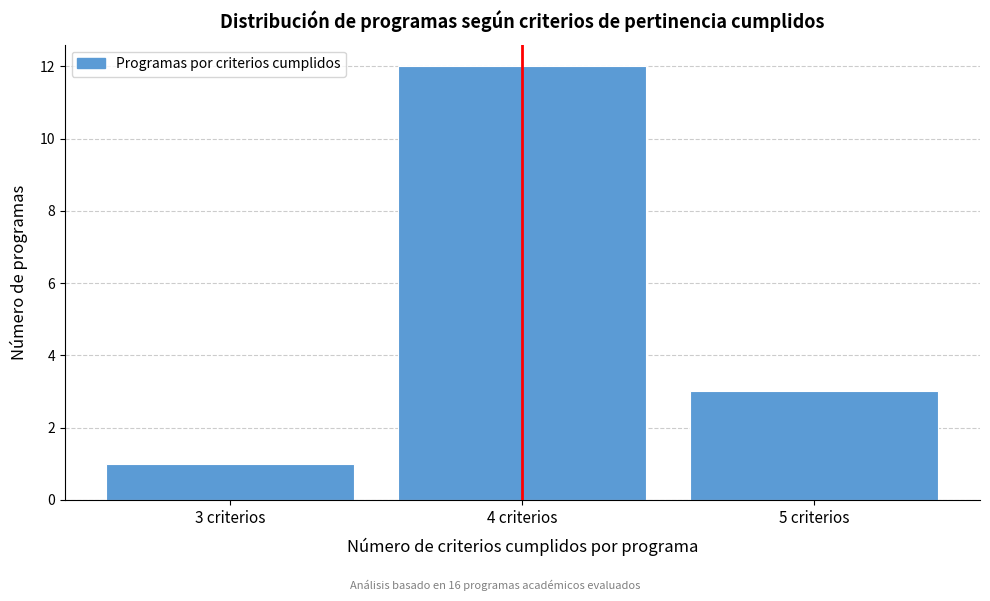

What is the height of the bar covering 2.5 to 3.5 on the x-axis? The values are not printed on the chart, so give them approximately, as read against the axis.

1